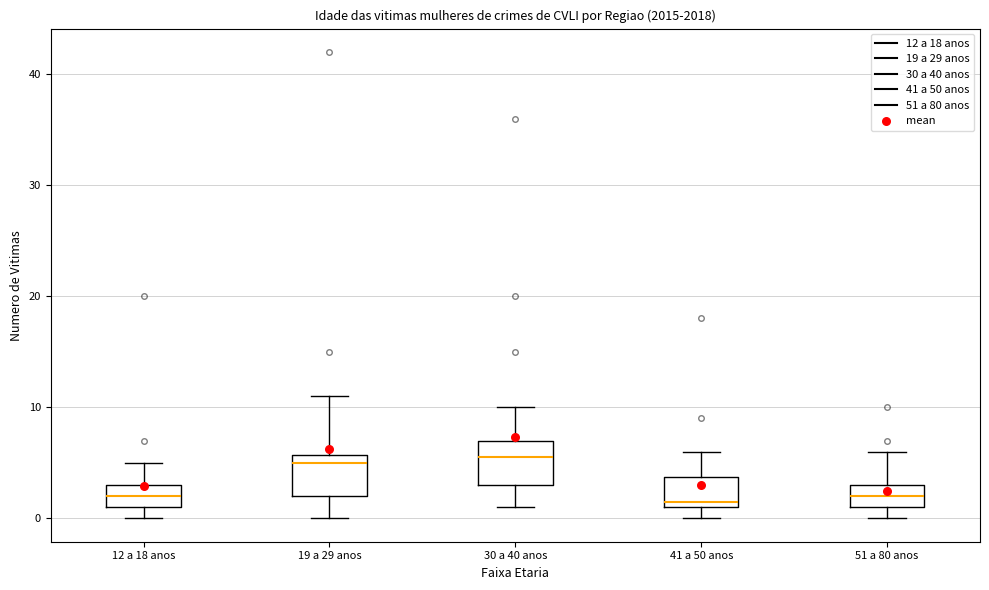

Where does the median line of the box for 41 a 50 anos sit on the y-axis? The values are not printed on the chart, so give them approximately, as read against the axis.

2